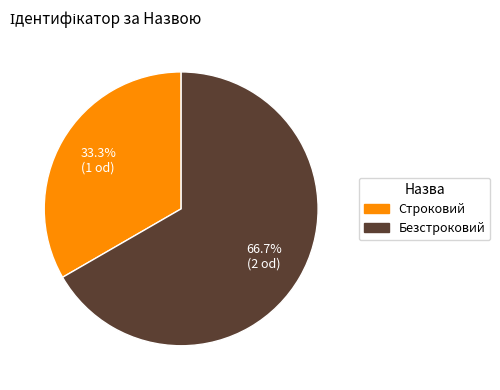

What is the ratio of the value at Безстроковий to the value at Строковий?

2.0